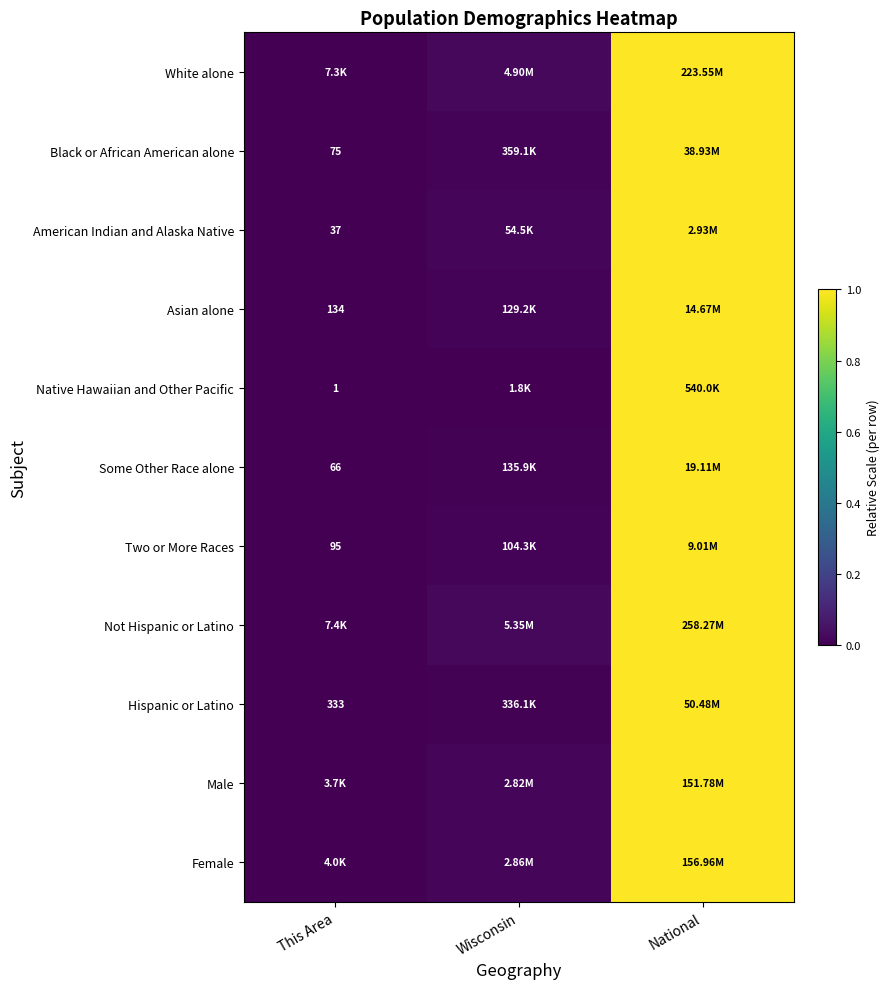

Which has a higher value, National or Wisconsin?

National